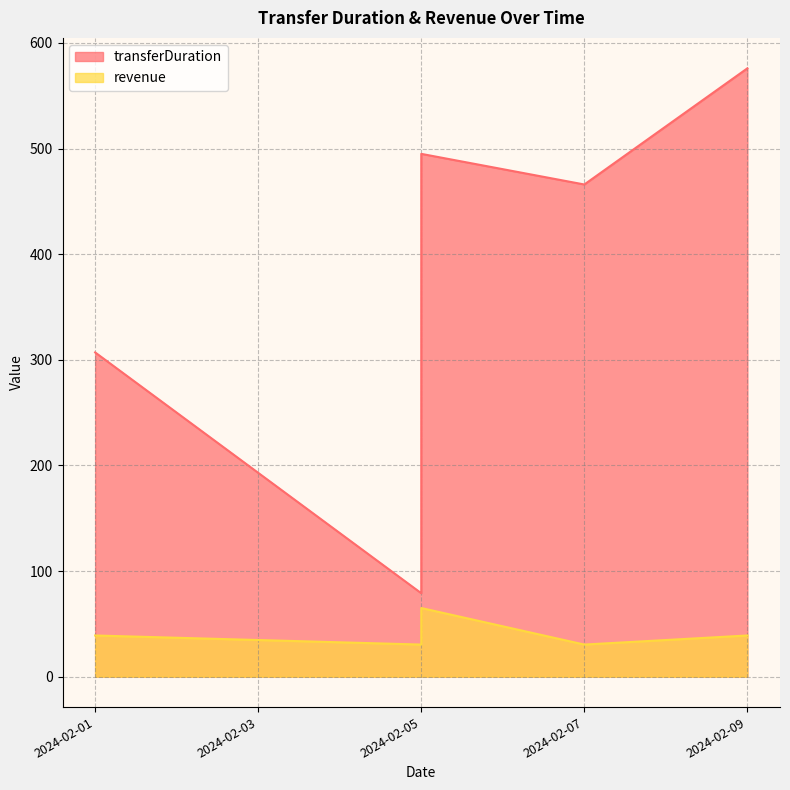

Reading left to right, transcribe all the data shown in this chart.

transferDuration: 307.0	79.0	495.0	466.0	576.0
revenue: 39.0	30.4	65.0	30.4	39.0